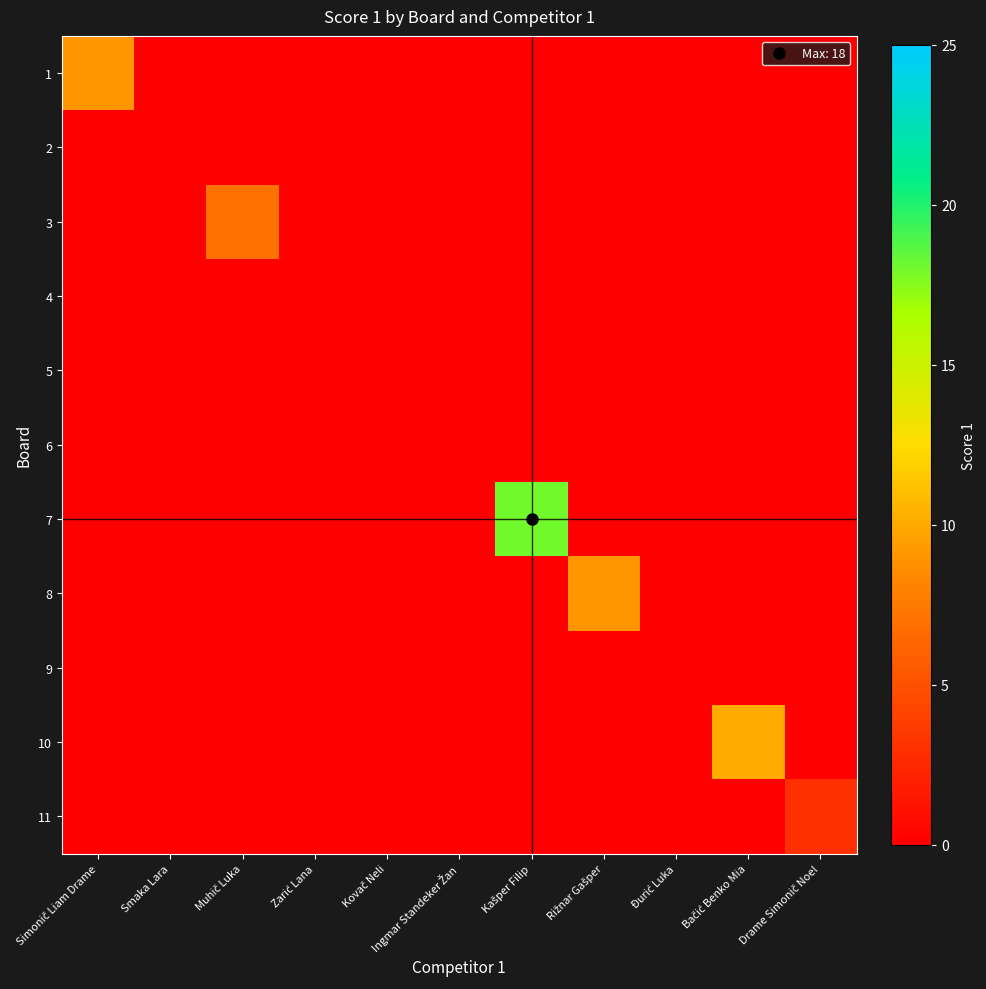

At which category is the sum across all series the highest?

Kašper Filip